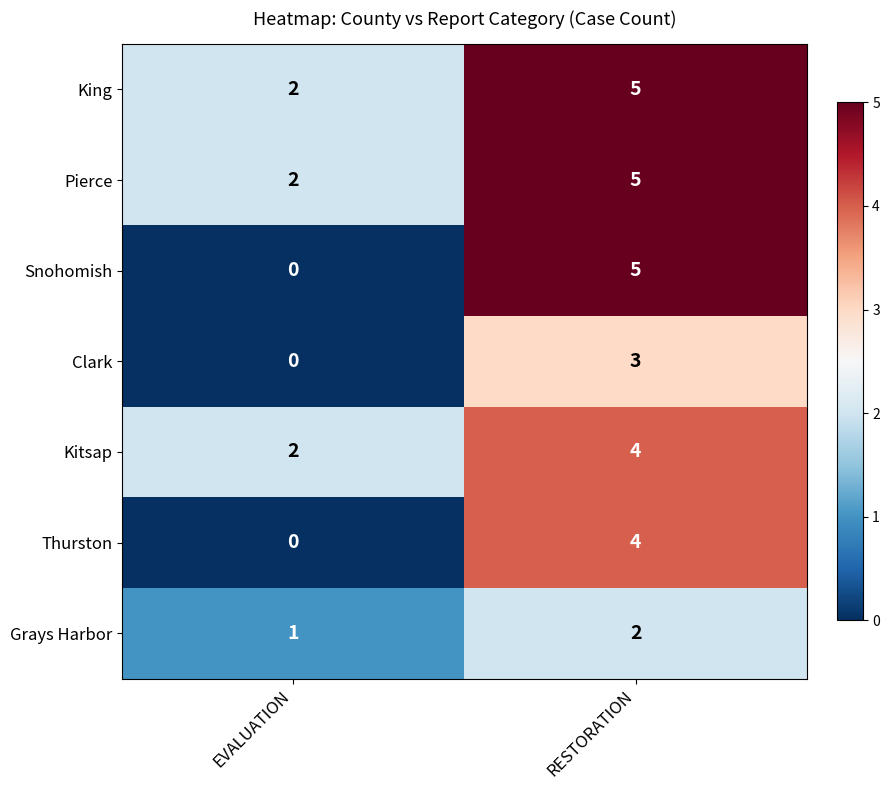

Reading right to left, list all the values displayed in this chart.

King: RESTORATION=5	EVALUATION=2
Pierce: RESTORATION=5	EVALUATION=2
Snohomish: RESTORATION=5	EVALUATION=0
Clark: RESTORATION=3	EVALUATION=0
Kitsap: RESTORATION=4	EVALUATION=2
Thurston: RESTORATION=4	EVALUATION=0
Grays Harbor: RESTORATION=2	EVALUATION=1